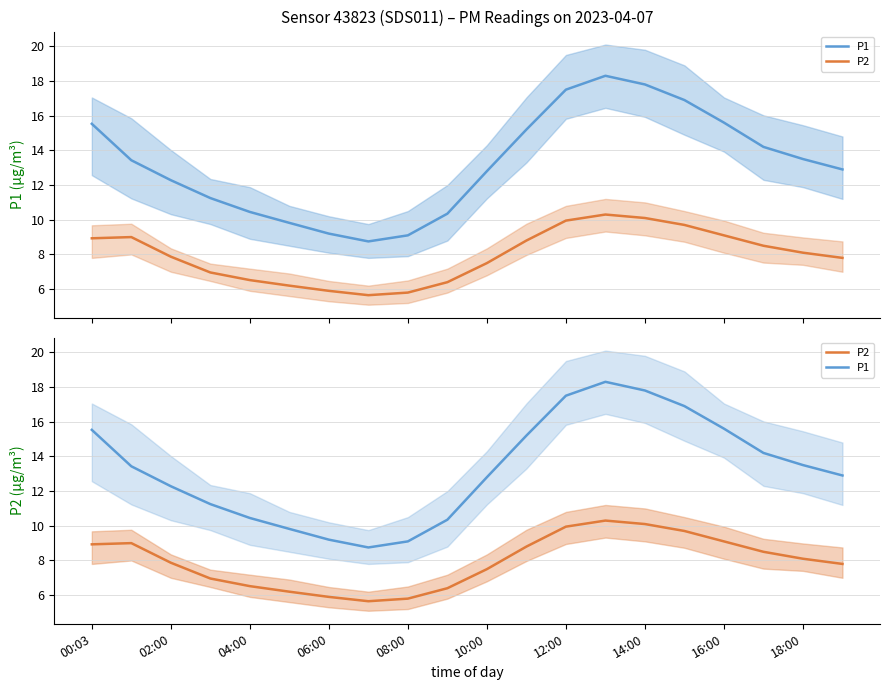

What position from the left is 18:00?

10